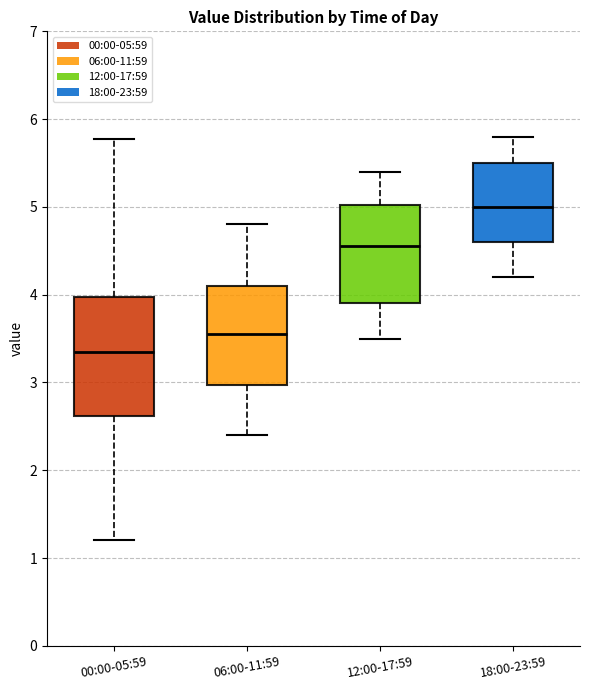

Where does the median line of the box for 06:00-11:59 sit on the y-axis? The values are not printed on the chart, so give them approximately, as read against the axis.

3.6